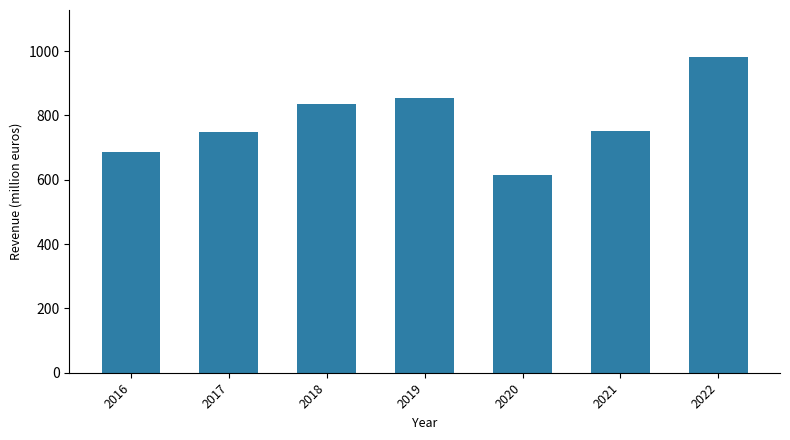

What is the sum of all values?

5469.4